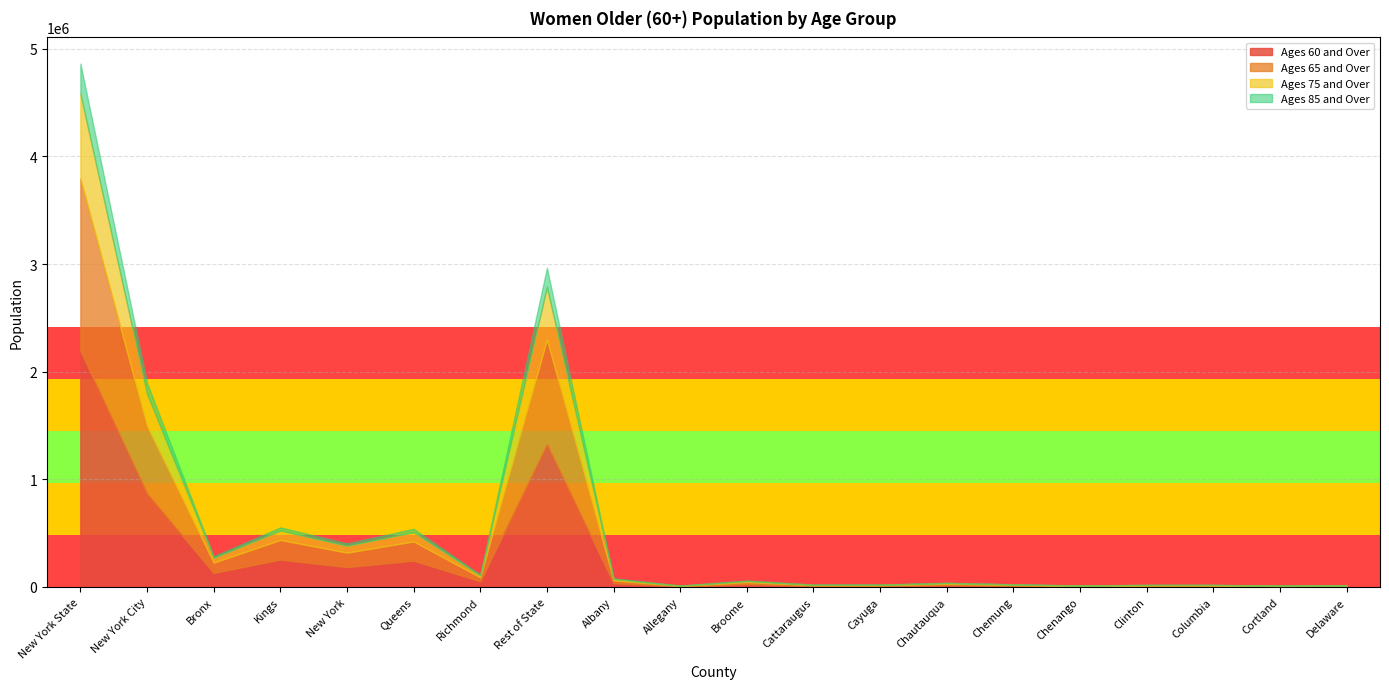

How many lines are shown in the chart?

4